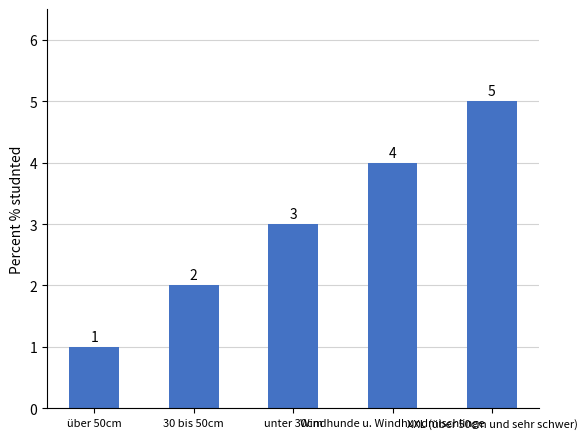

What is the maximum value shown in the chart?

5